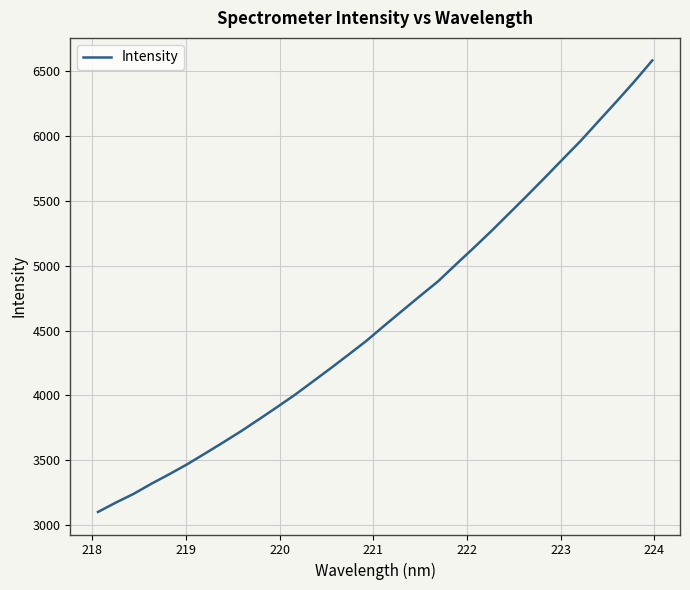

What is the minimum value shown in the chart?

3102.3